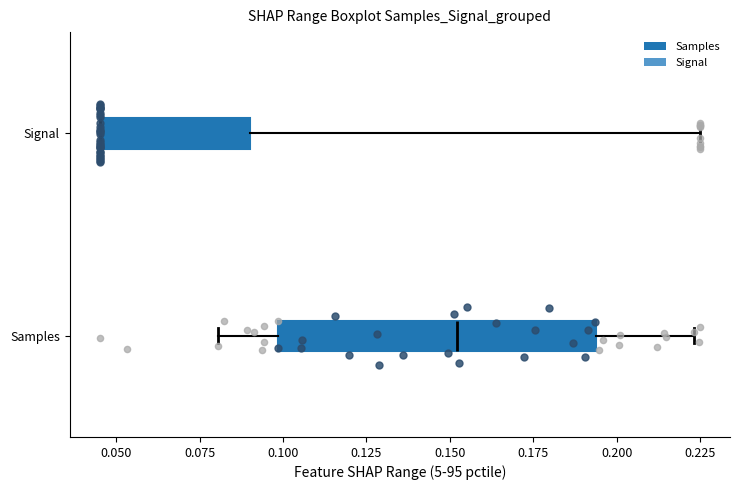

Comparing the boxes themselves (not the whiskers), which one is the widest?

Samples